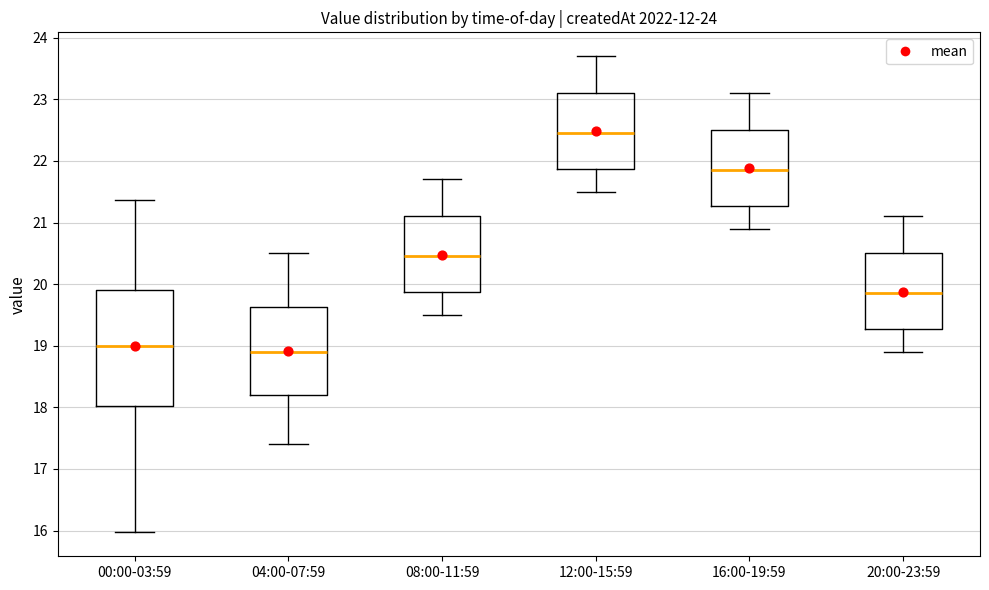

Which box has the lowest median line?

04:00-07:59